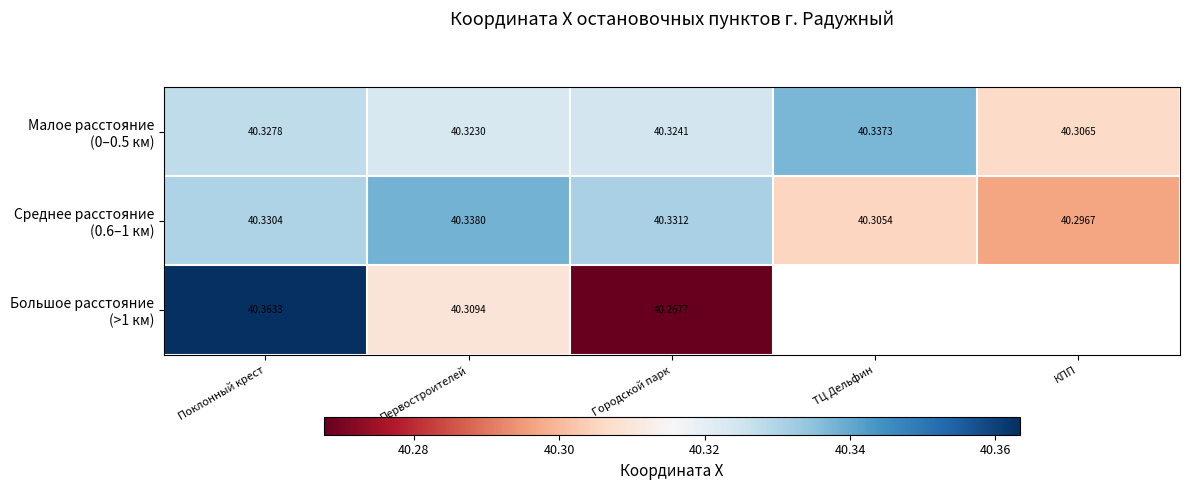

The Малое расстояние (0–0.5 км) series shows 28.2 at КПП. True or false?

False